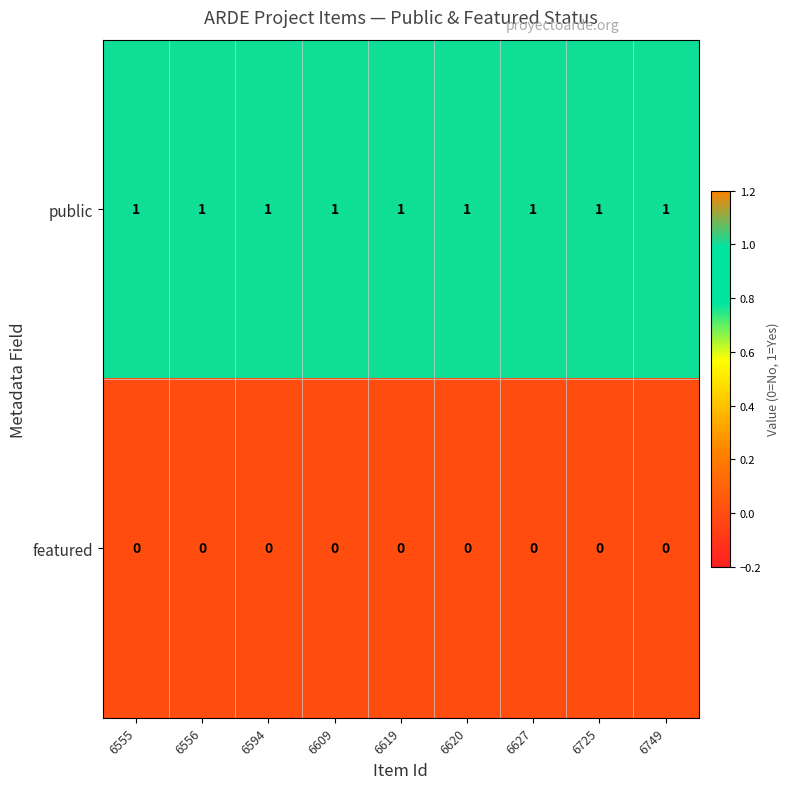

What is the difference between the highest and lowest values at 6555?

1